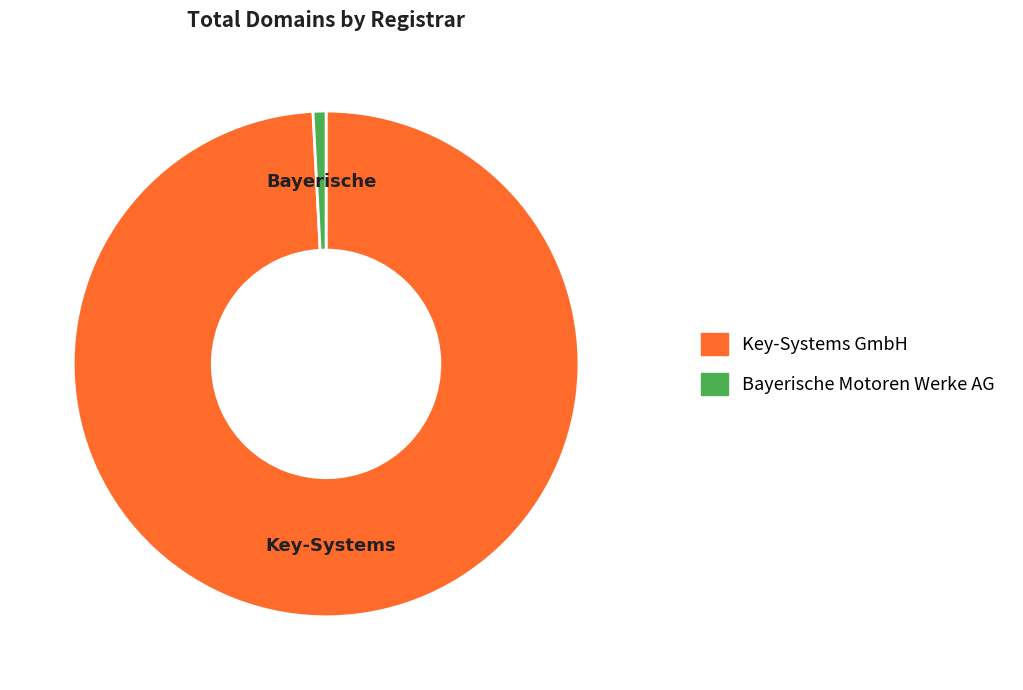

How many slices are in this pie chart?

2